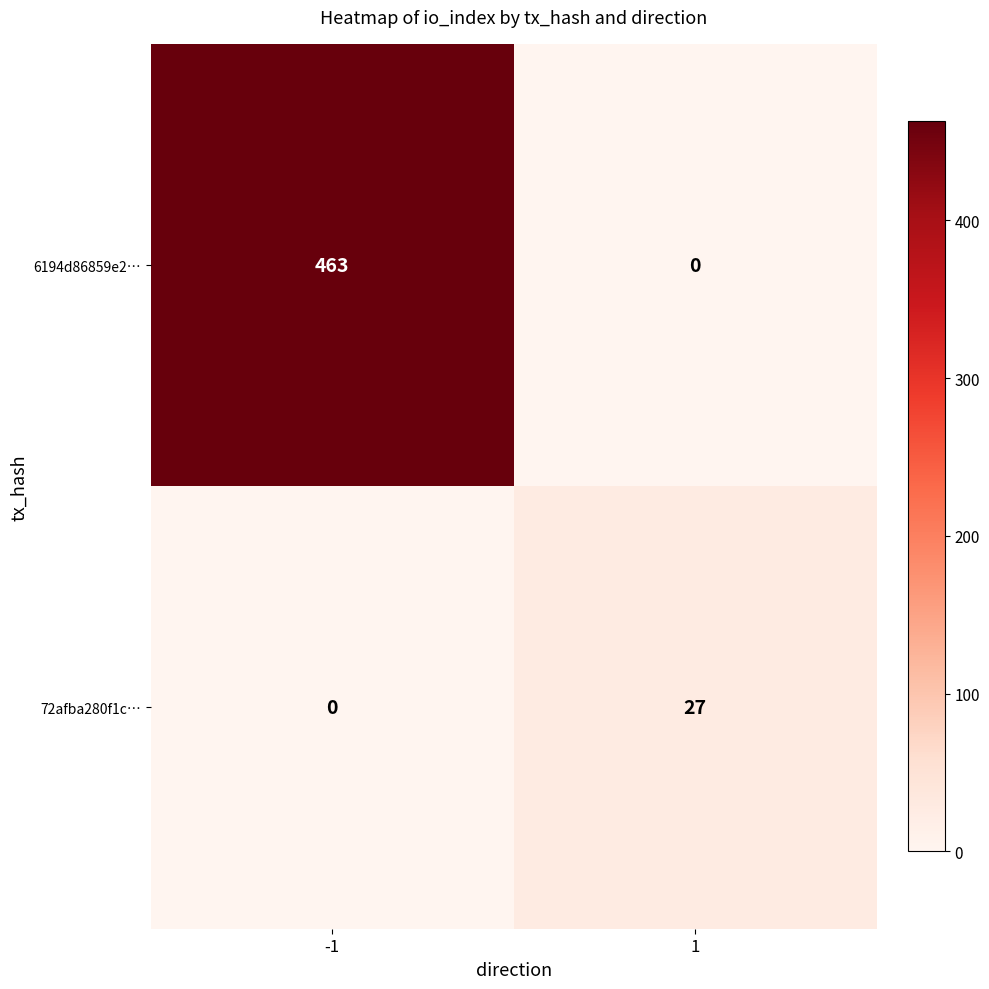

Reading left to right, transcribe all the data shown in this chart.

6194d86859e2…: 463	0
72afba280f1c…: 0	27